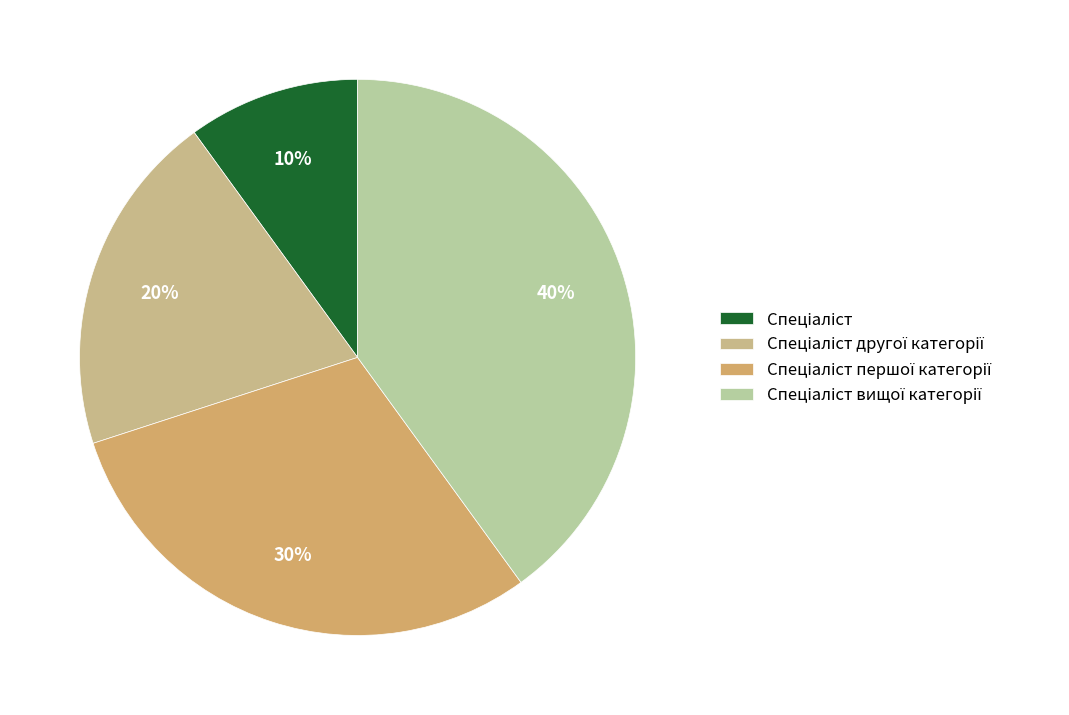

Which category has the smallest portion of the pie?

Спеціаліст